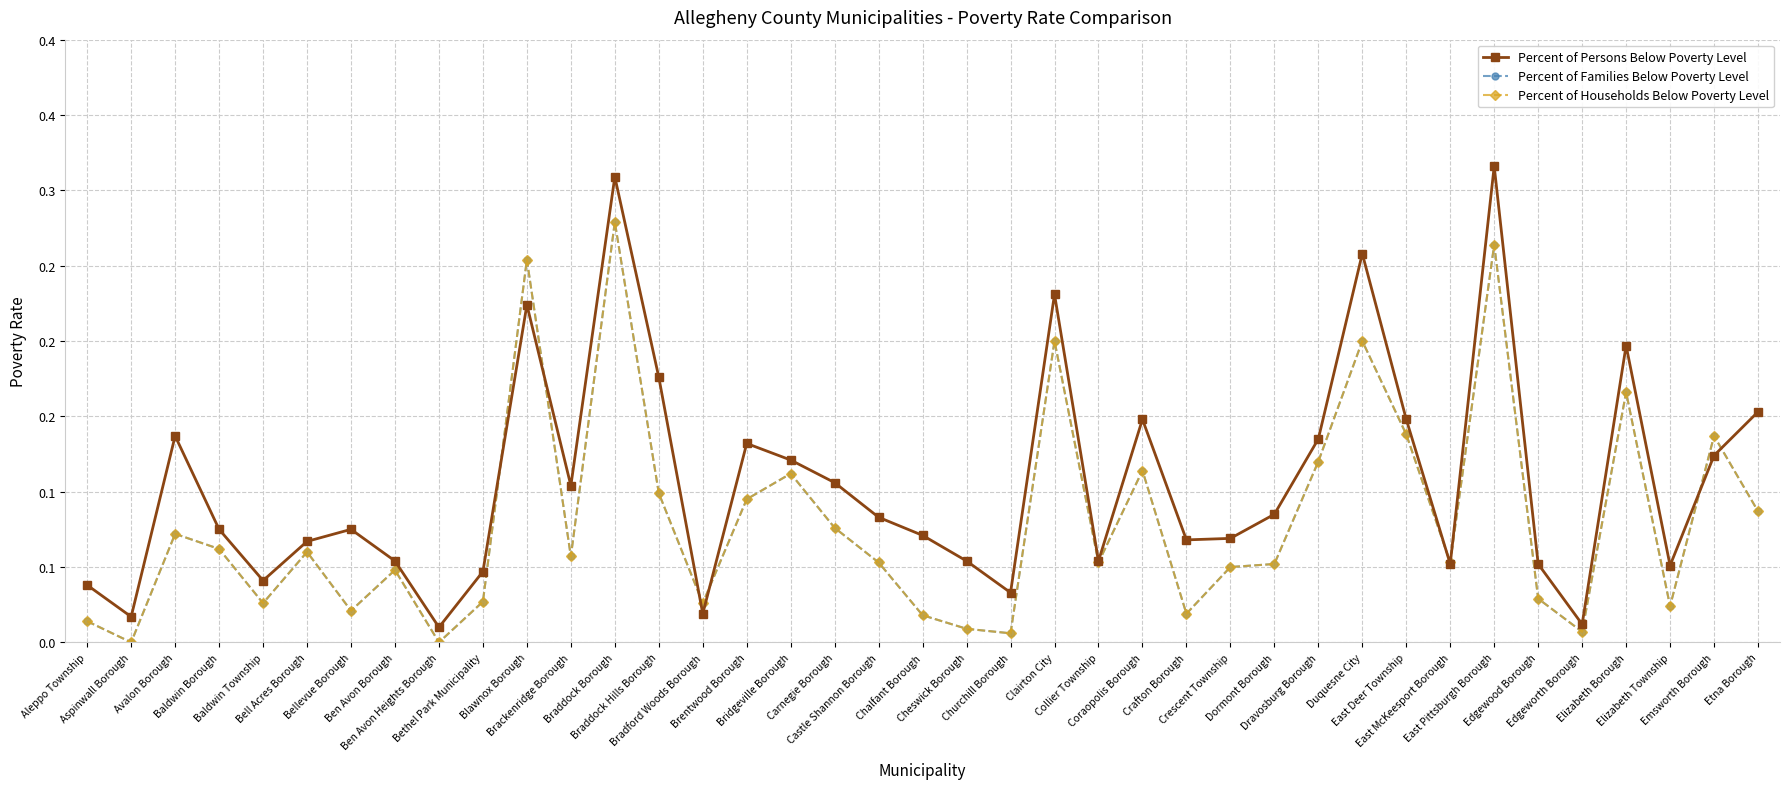

How many interior local valleys does the Percent of Families Below Poverty Level series have?

12